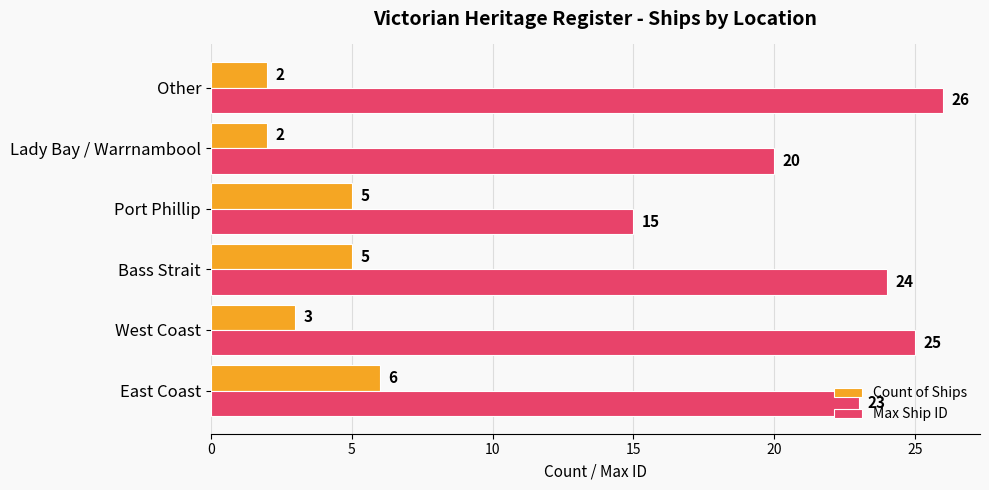

How many data points does each series have?

6